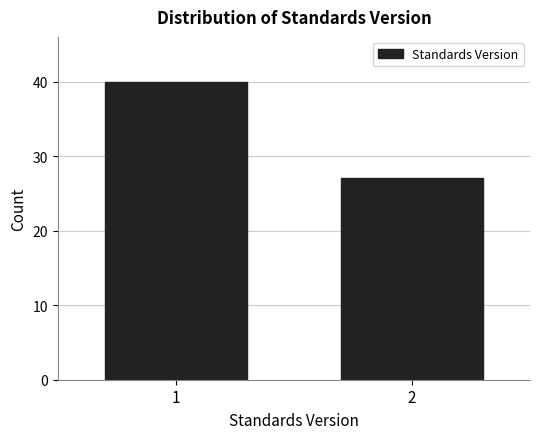

Reading left to right, what are all the values shown in this chart?

40	27